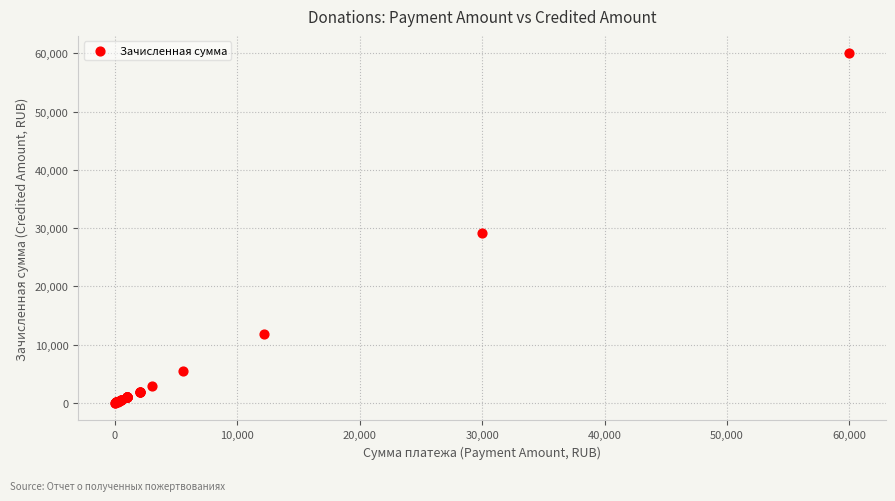

What Y value in the scatter plot is closest to 30002?

29160.0